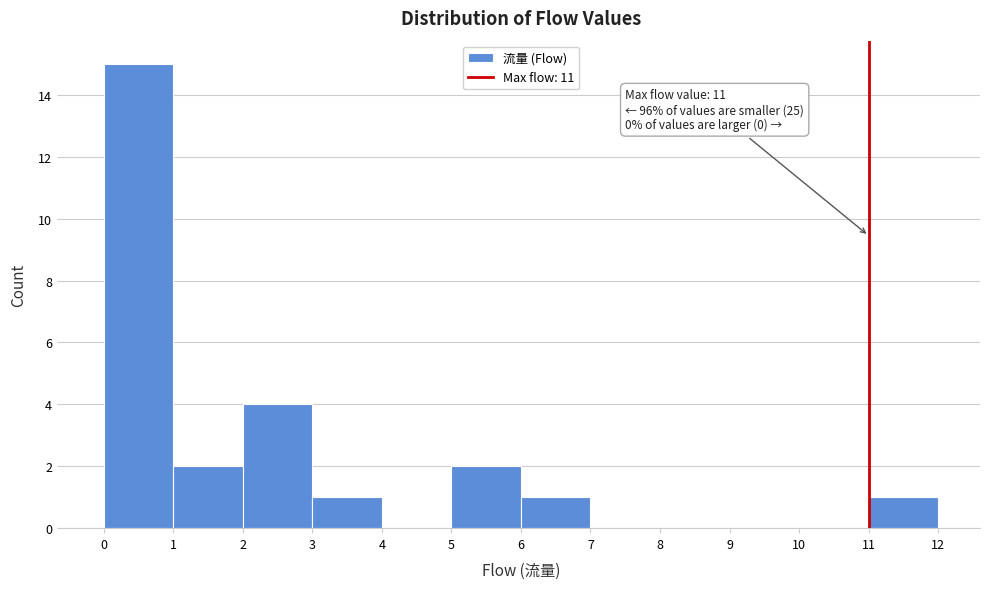

Over which range of the x-axis is the bar tallest?

0 to 1